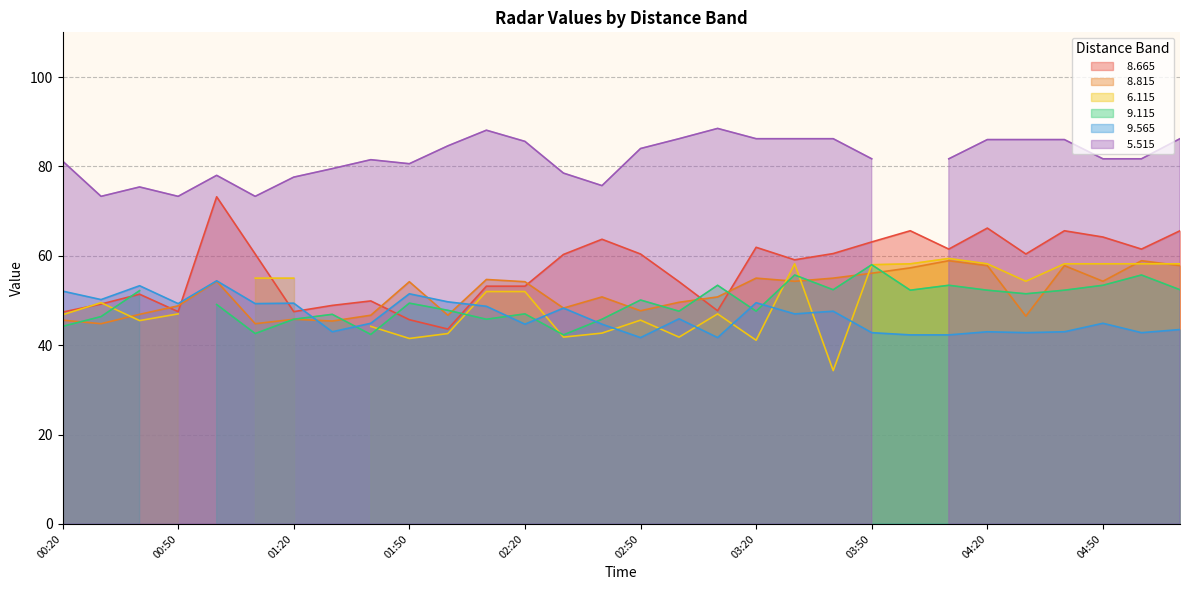

Which label corresponds to the smallest value in the chart?

02:50